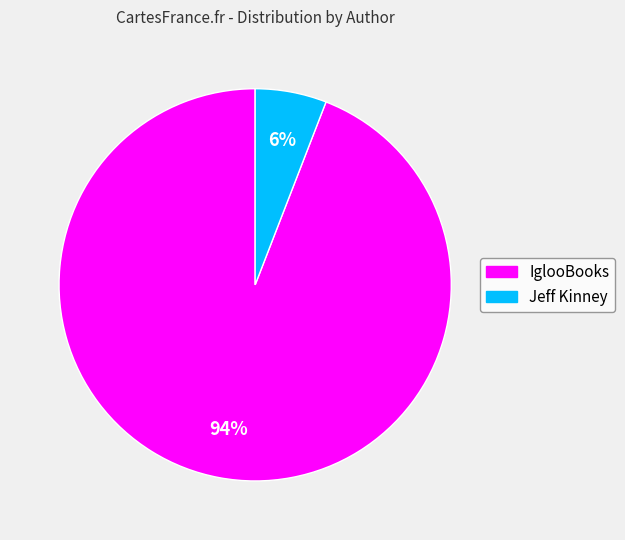

Does IglooBooks represent more than half of the total?

Yes